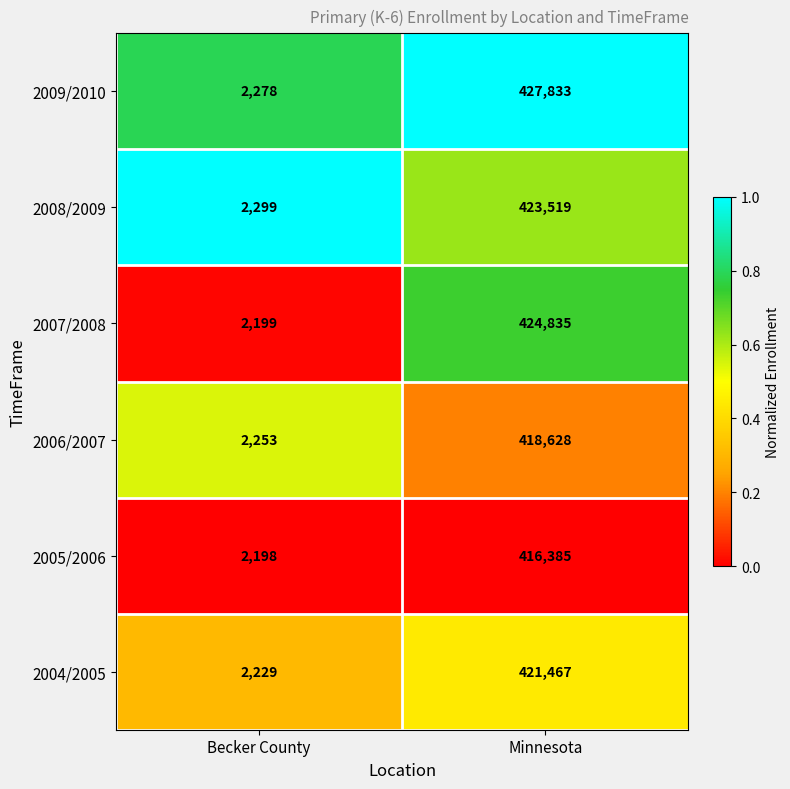

List the series in order of their peak value, highest first.

2009/2010, 2007/2008, 2008/2009, 2004/2005, 2006/2007, 2005/2006